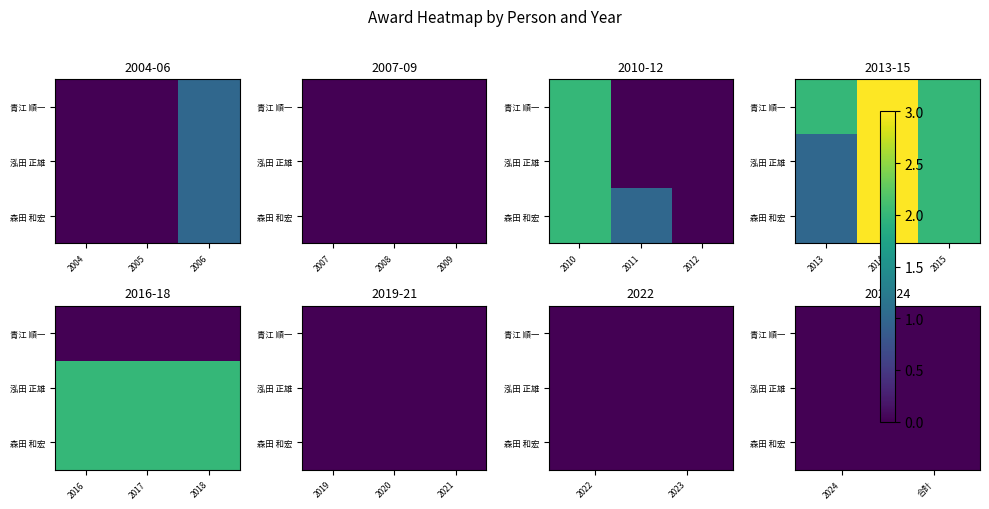

Is it true that 森田 和宏 equals 0 at 20?

True